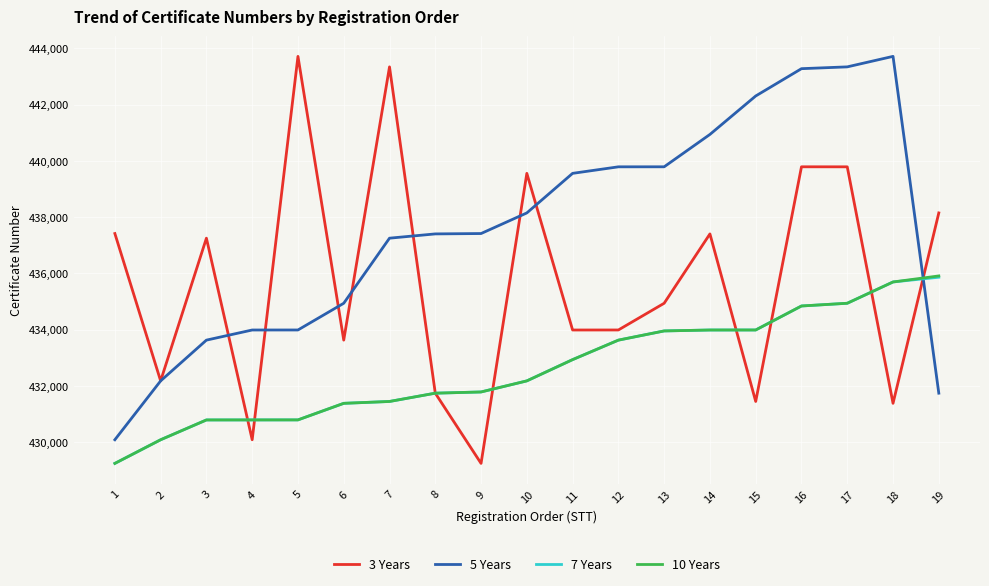

How many lines are shown in the chart?

4